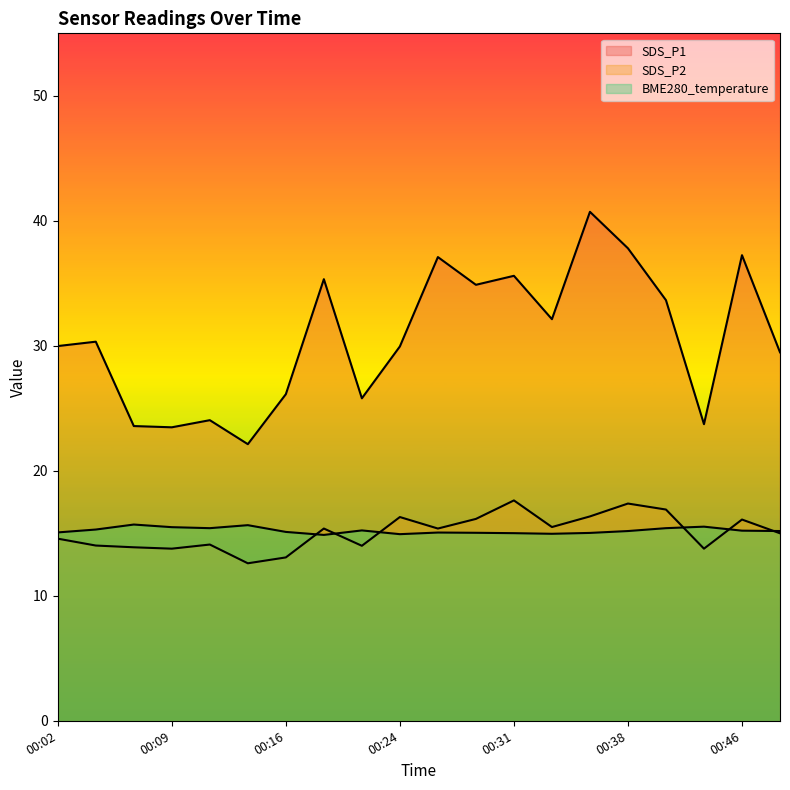

True or false: SDS_P2 and SDS_P1 intersect in this chart.

False